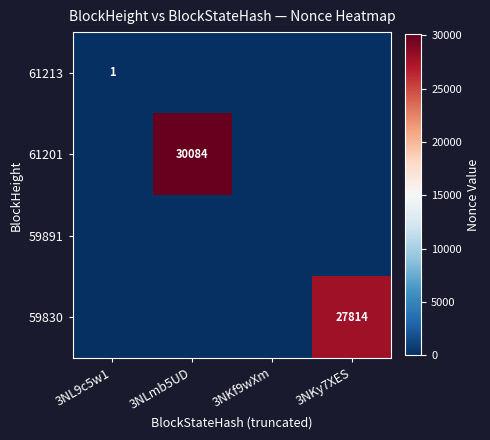

At how many categories does at least one series exceed 1486?

2